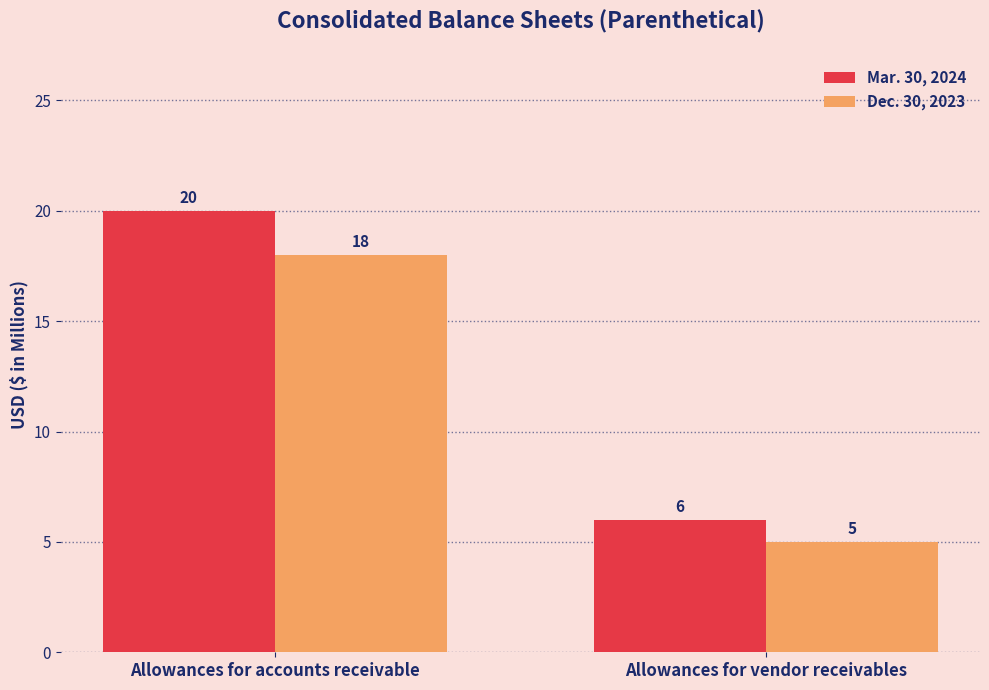

Is it true that Mar. 30, 2024 equals 6 at Allowances for vendor receivables?

True